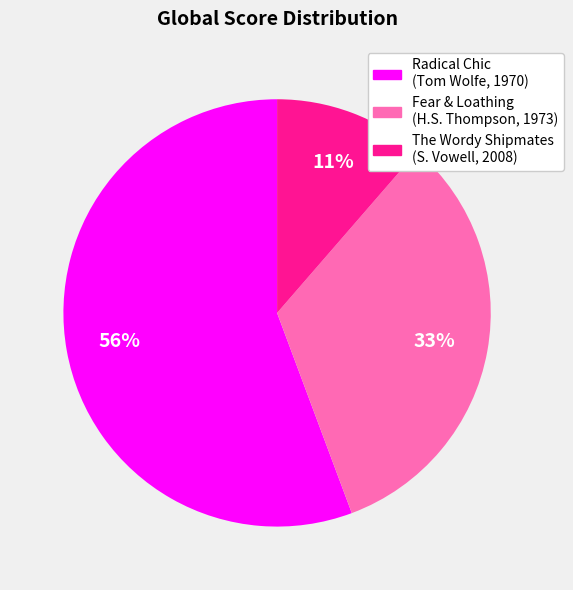

What percentage is the Radical Chic (Tom Wolfe, 1970) slice, to the nearest percent?

56%